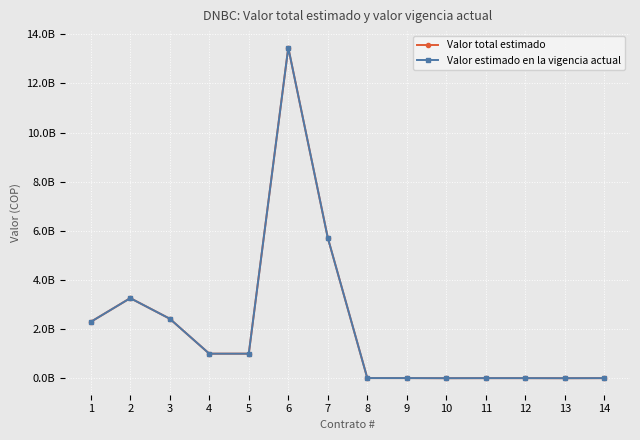

At which label does Valor total estimado reach its peak?

6